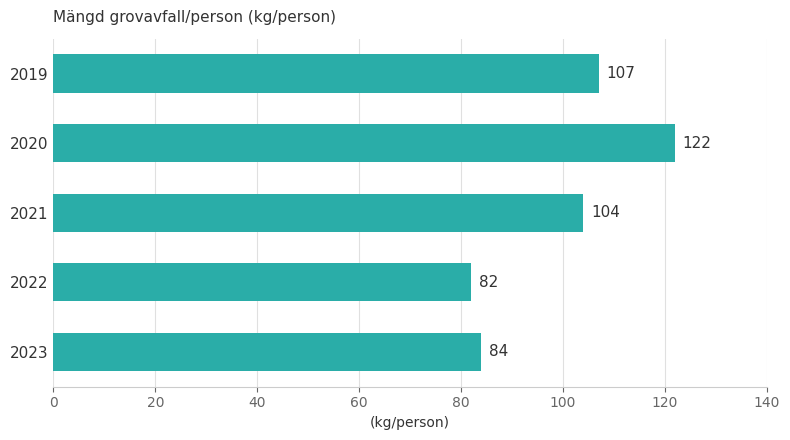

What is the value of the 1st bar from the top?

107